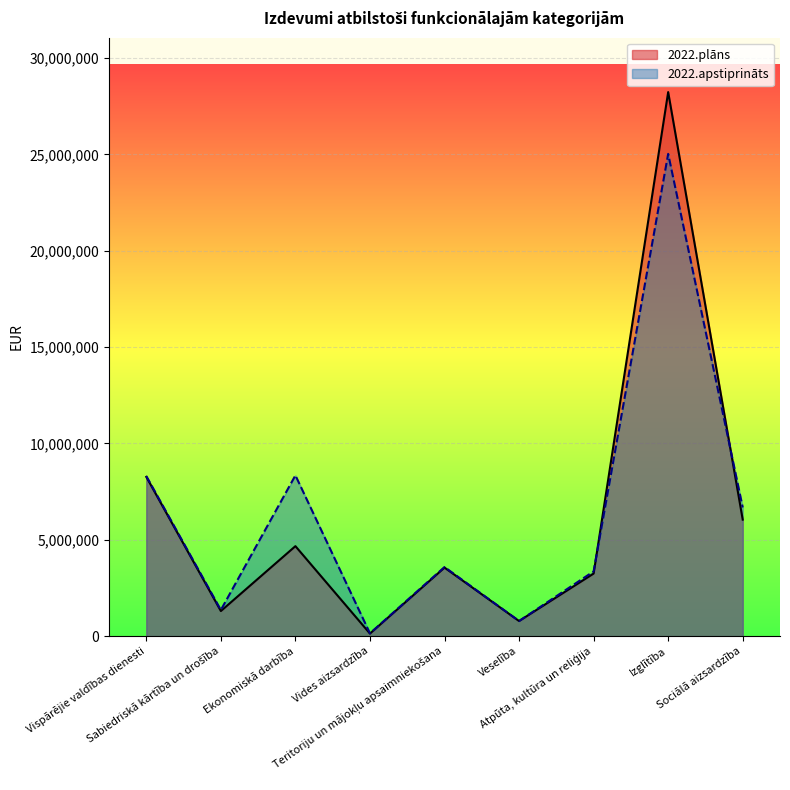

What is the approximate value of 2022.apstiprināts at Sociālā aizsardzība, to the nearest 10?

6679250